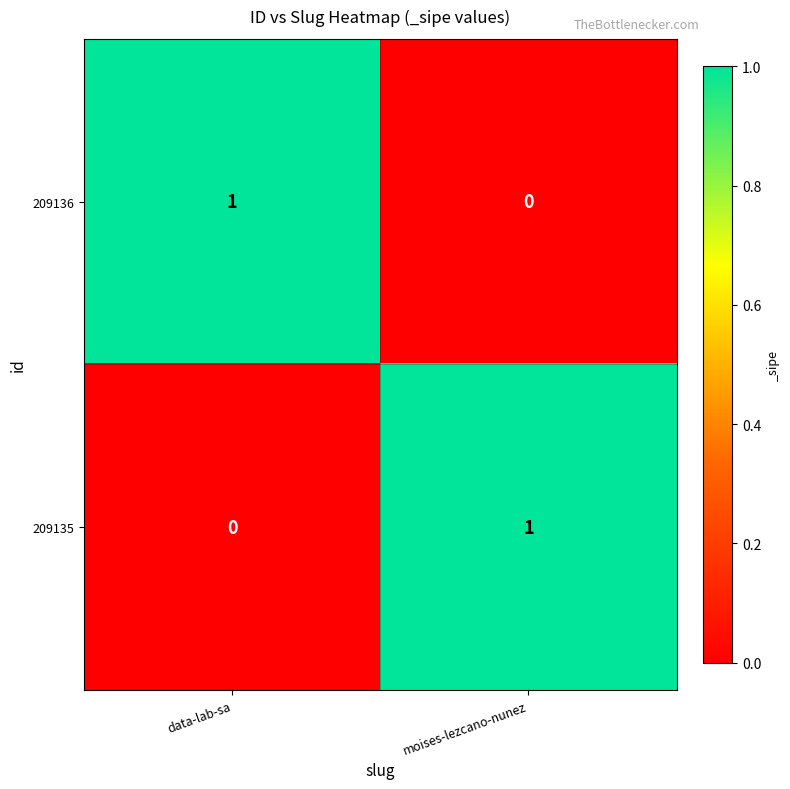

At which label is 209135 closest to 0?

data-lab-sa